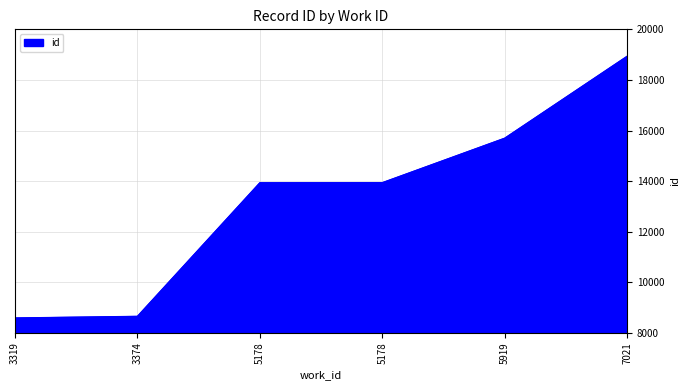

Which category has the lowest value across all series?

3319